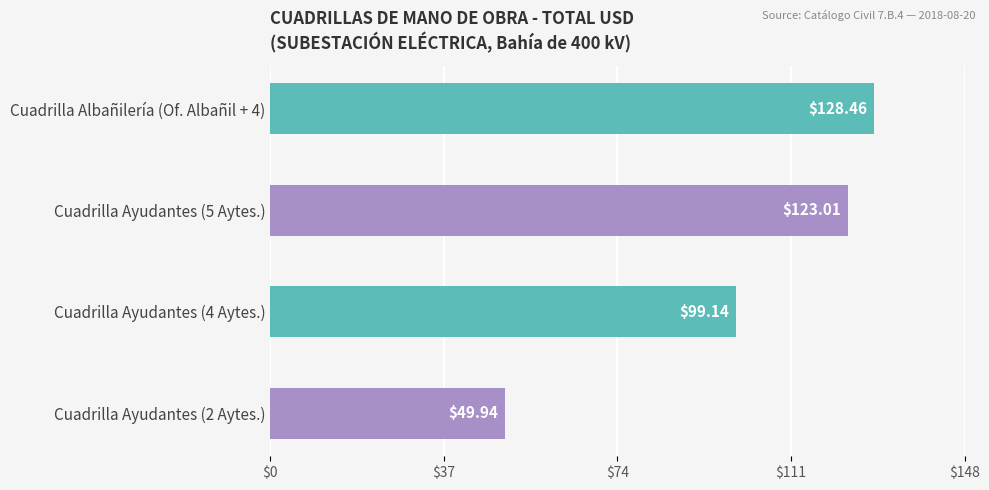

Approximately how many times larger is the value at Cuadrilla Albañilería (Of. Albañil + 4) compared to Cuadrilla Ayudantes (4 Aytes.)?

1.3